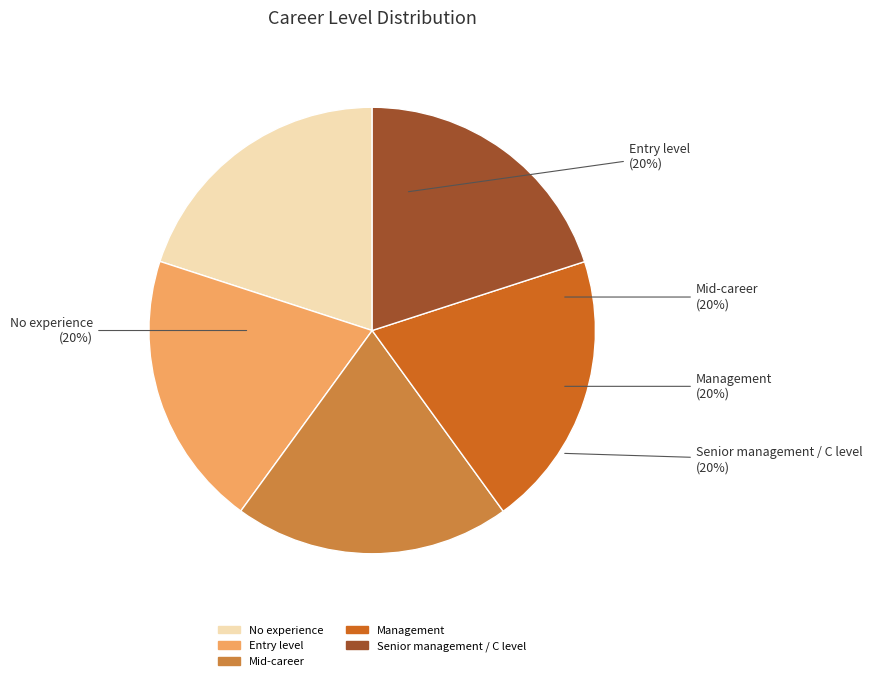

Is it true that Senior management / C level is 20% of the pie?

True